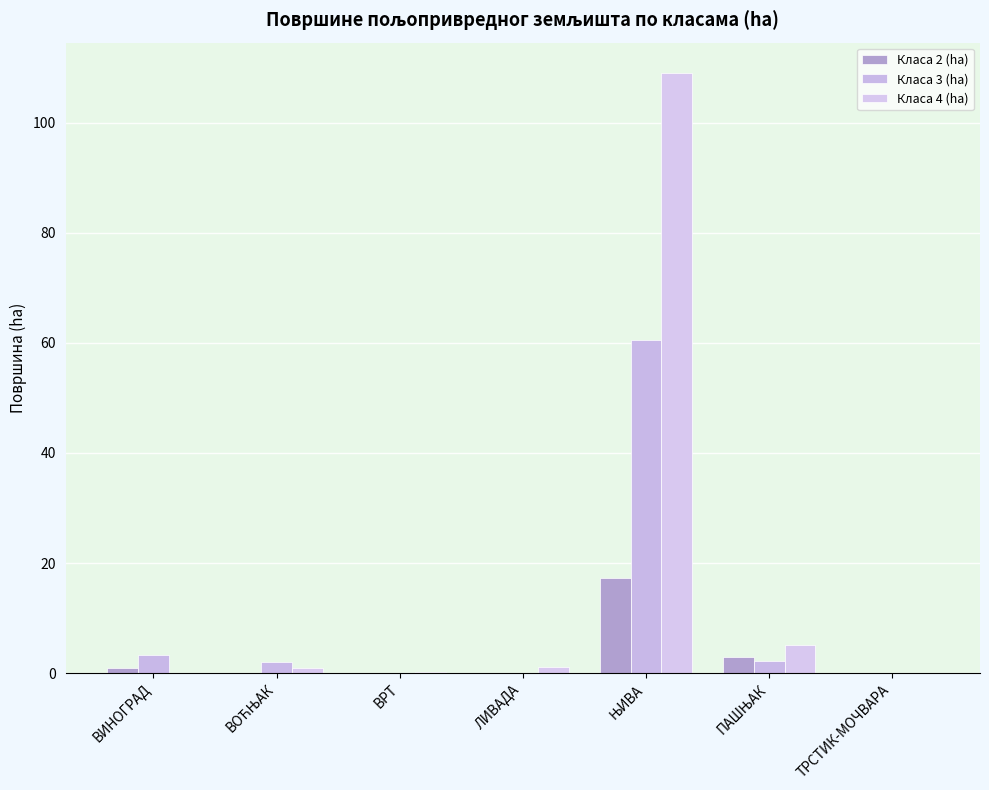

Between ЛИВАДА and ТРСТИК-МОЧВАРА, which series saw the biggest shift?

Класа 4 (ha)